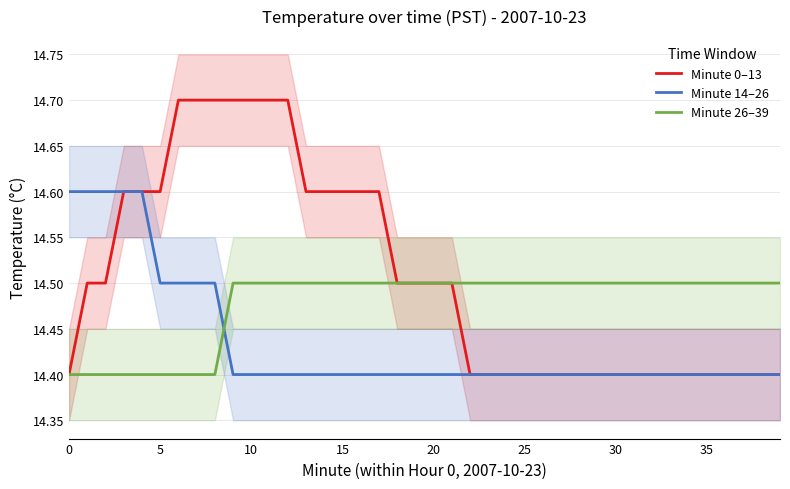

True or false: Minute 14–26 has a value of 7.1 at 25.

False